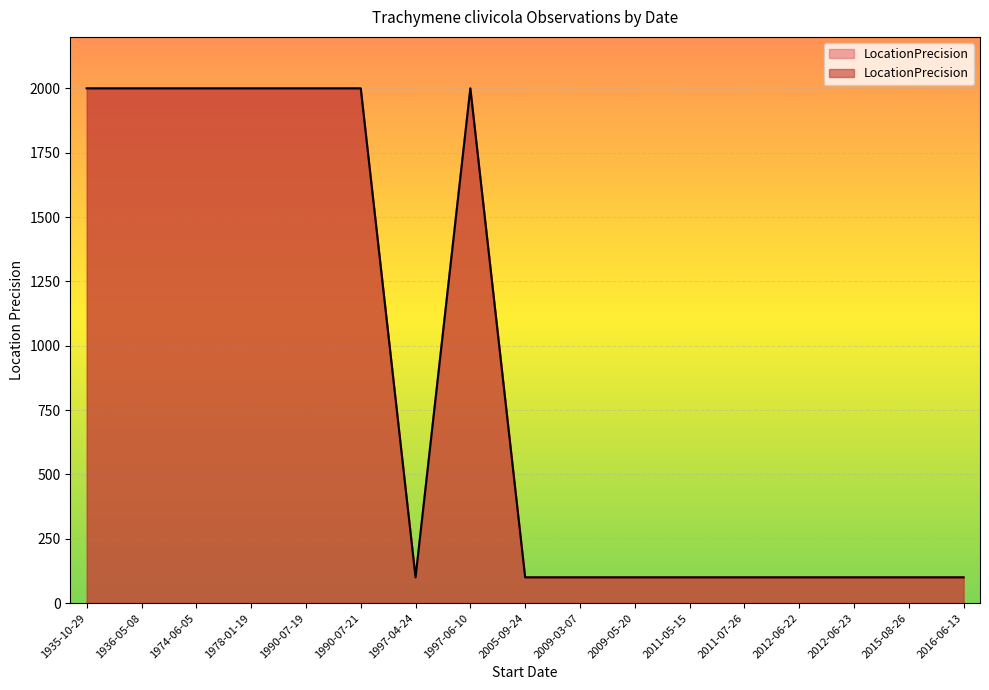

Count the number of data series in this chart.

1